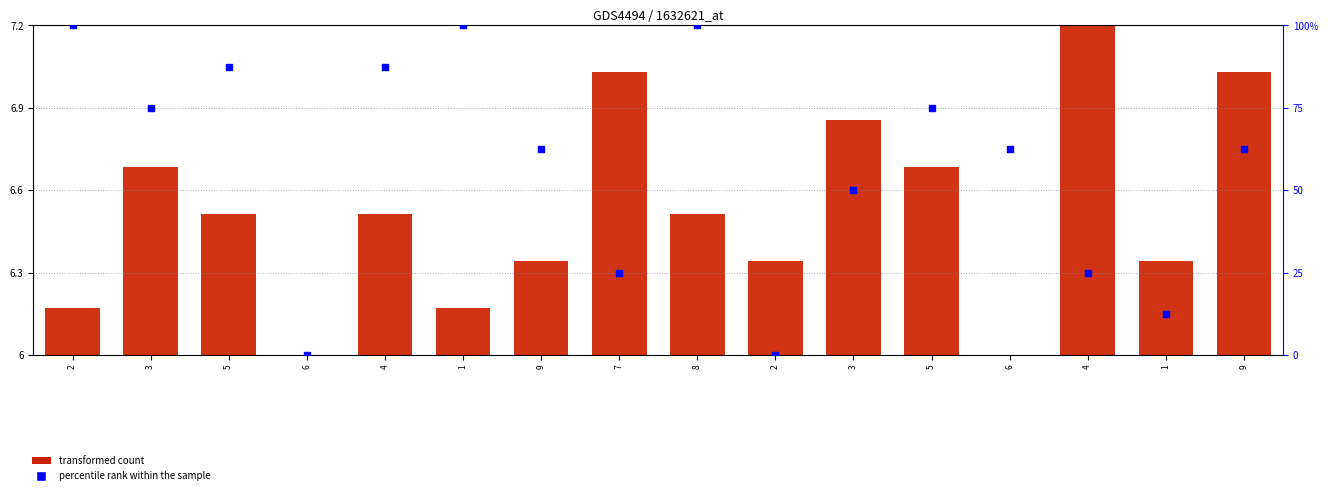

What is the total value across all series at 4?

94.0